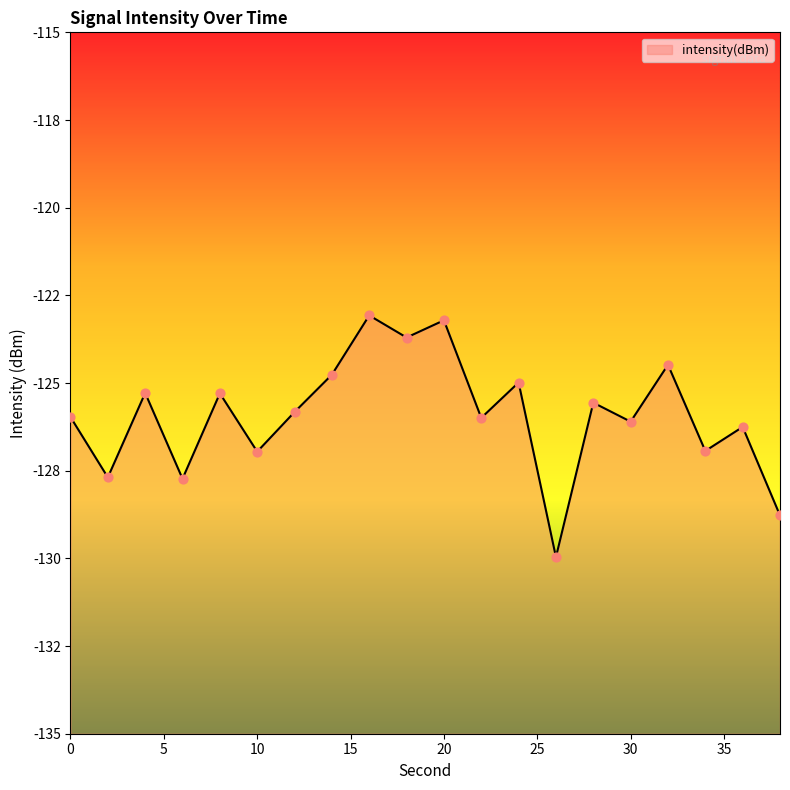

Which has a higher value, 14 or 36?

14